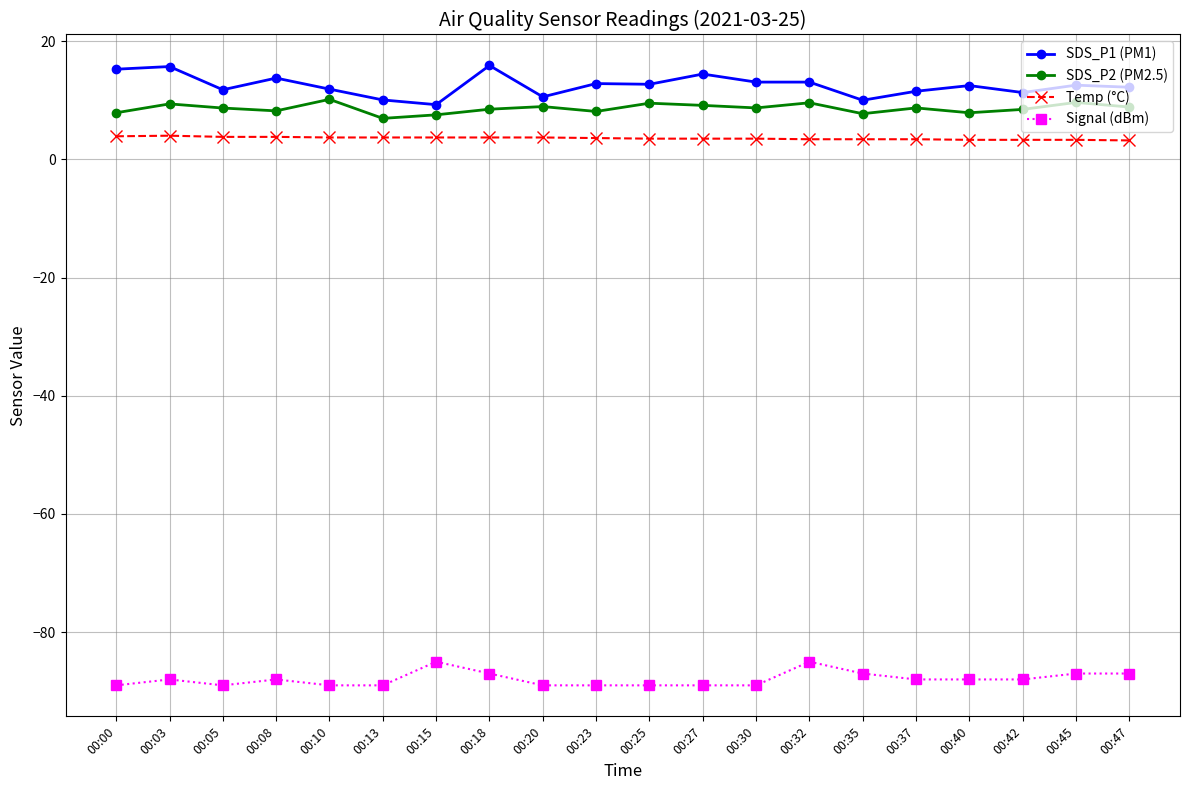

In SDS_P2 (PM2.5), how many points are lower than both neighbors (excluding endpoints)?

6